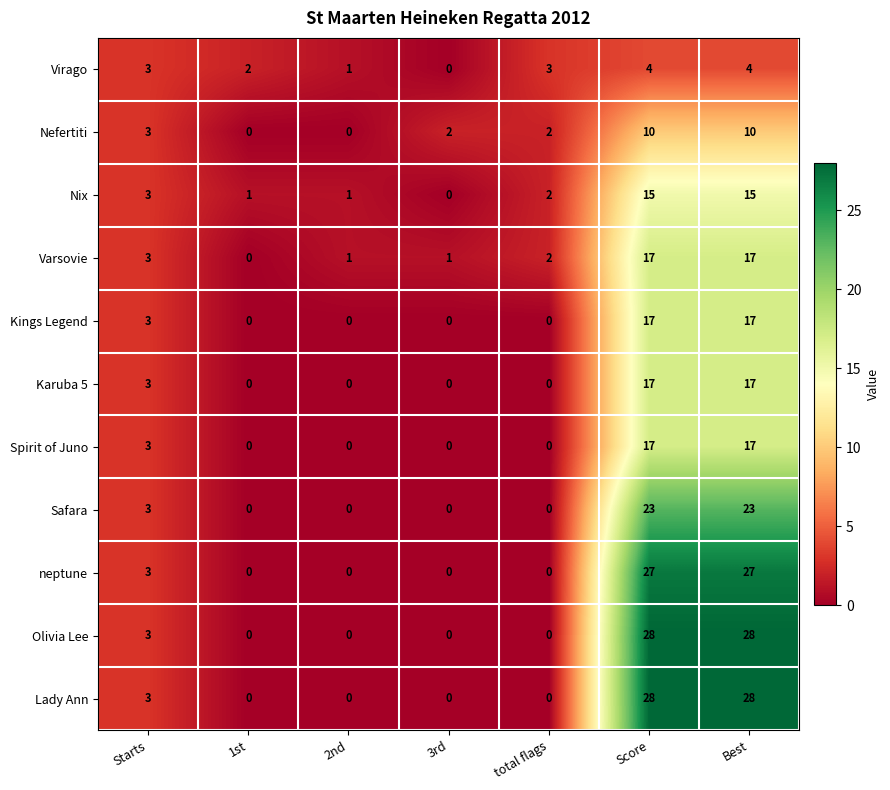

What is the highest value of the Virago series?

4